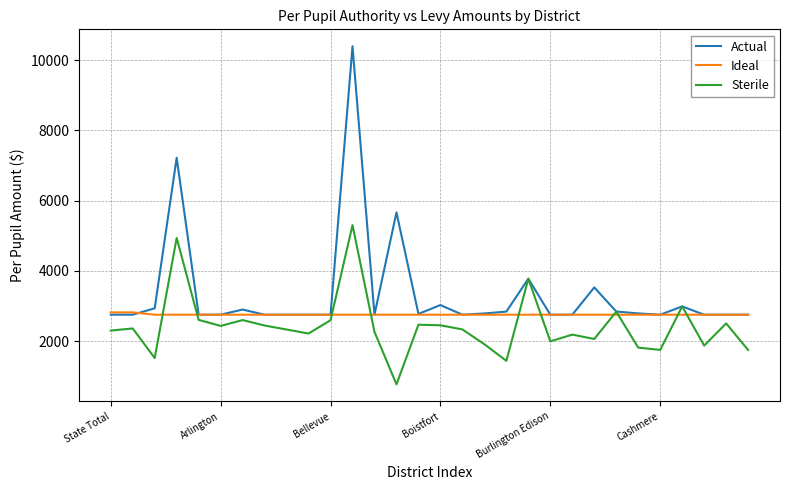

List the series in order of their peak value, lowest first.

Ideal, Sterile, Actual